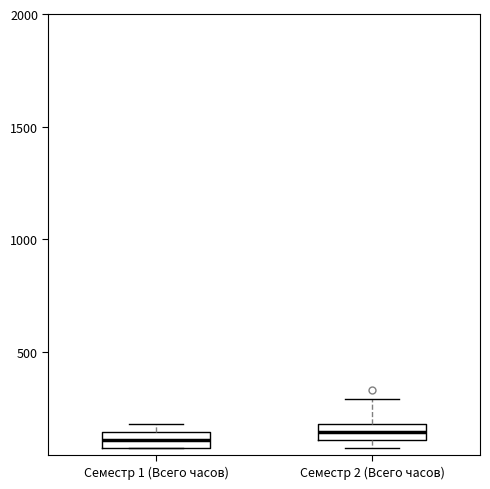

Where is the lower edge of the box for Семестр 1 (Всего часов) on the y-axis? The values are not printed on the chart, so give them approximately, as read against the axis.

50